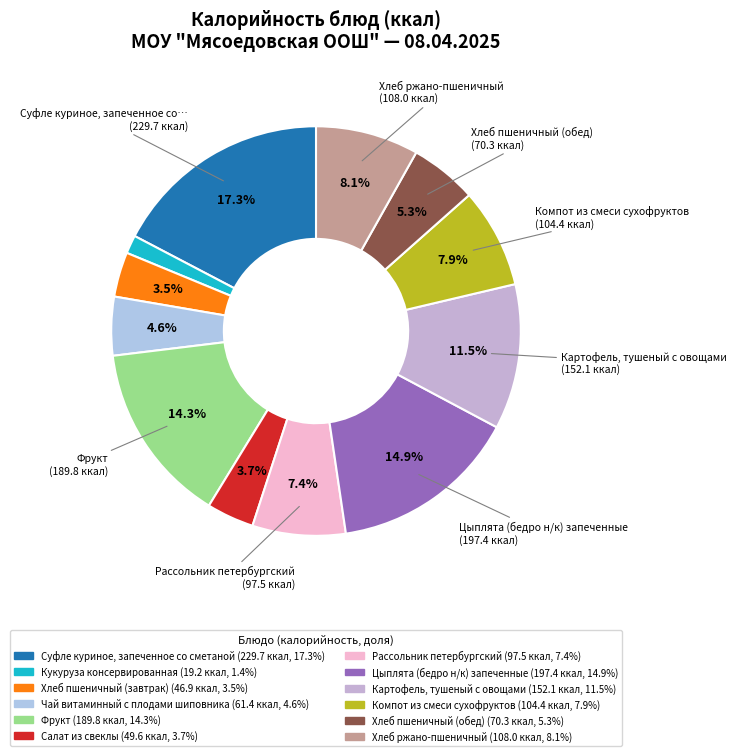

How many segments does this pie chart have?

12